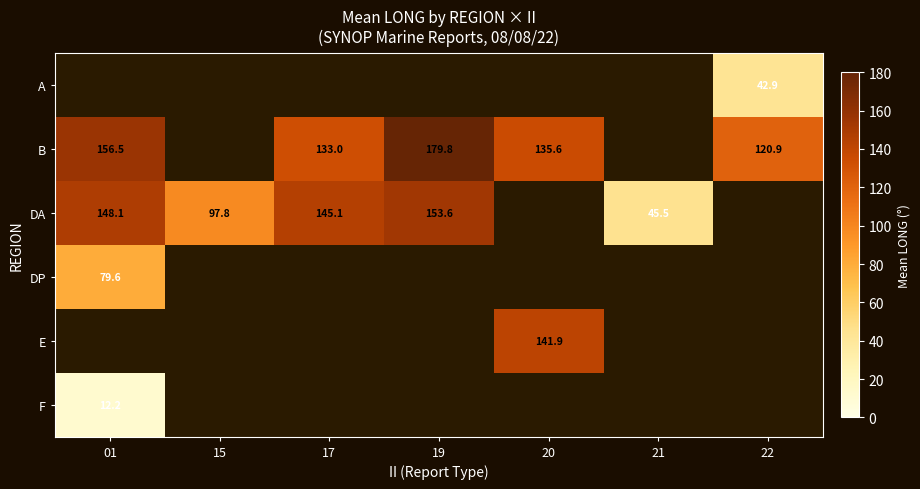

True or false: DA has a value of 145.1 at 17.

True